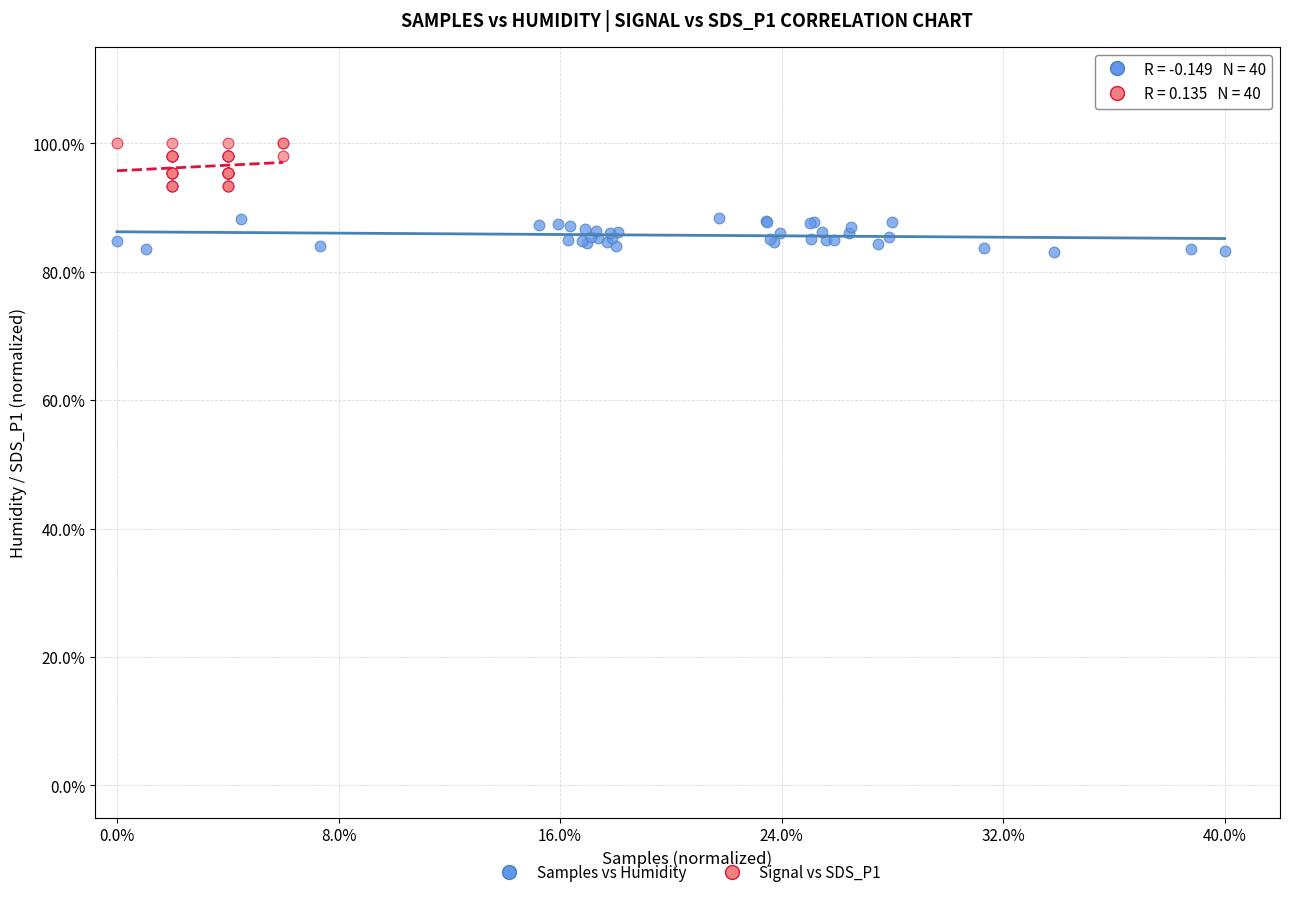

Which series reaches the maximum Y coordinate?

Signal vs SDS_P1